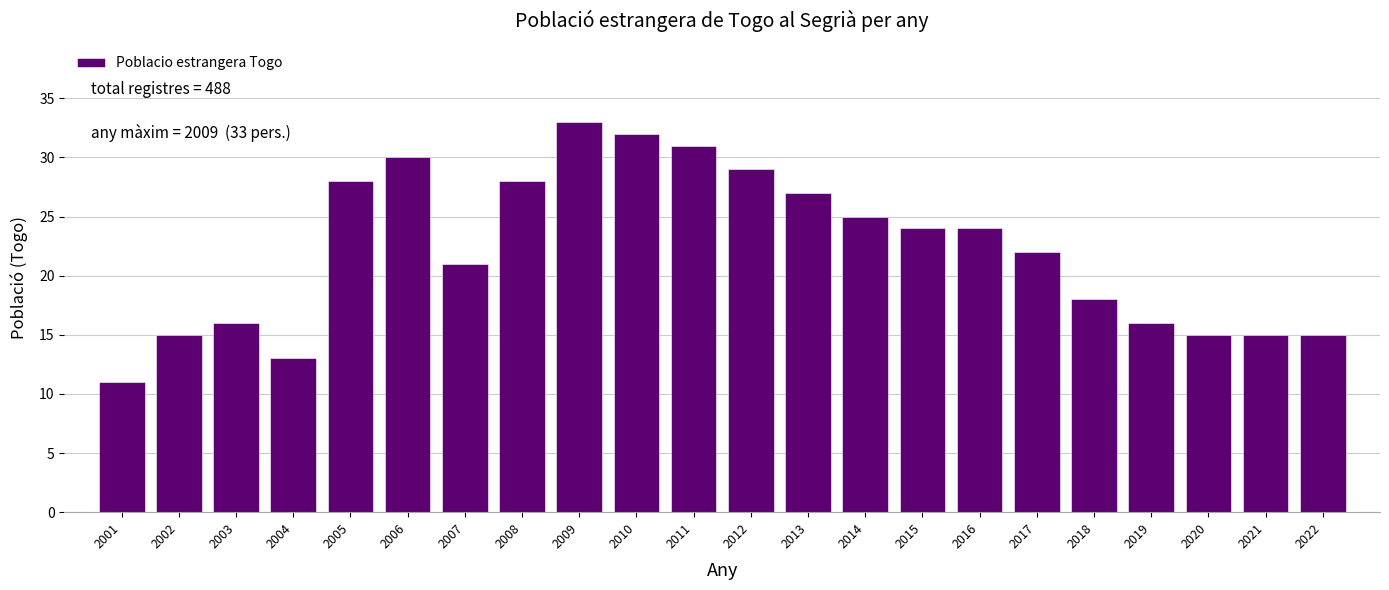

Reading right to left, list all the values displayed in this chart.

15	15	15	16	18	22	24	24	25	27	29	31	32	33	28	21	30	28	13	16	15	11